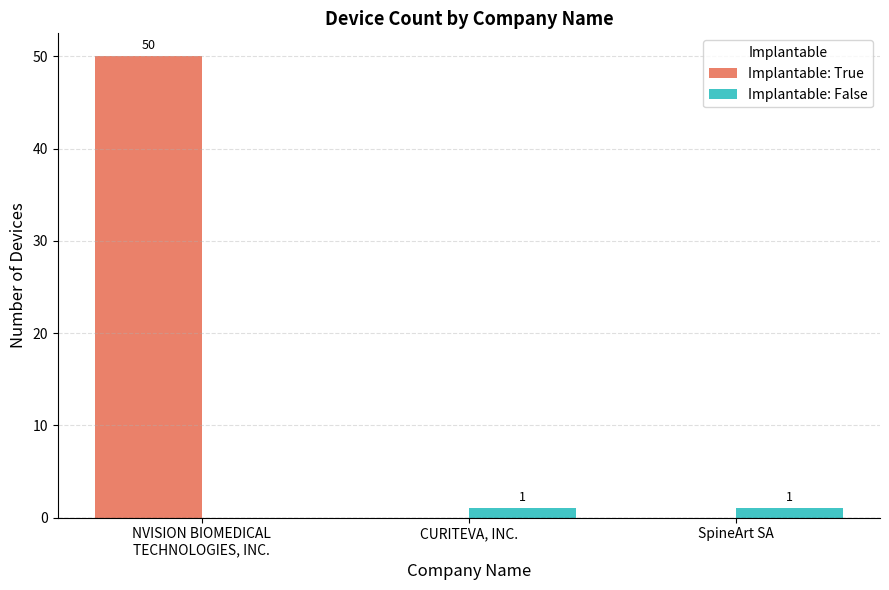

How many values in Implantable: True are above zero?

1